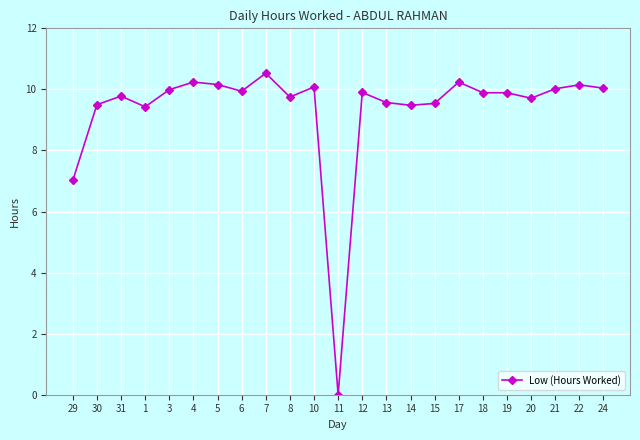

At which label does the data first exceed 9?

30